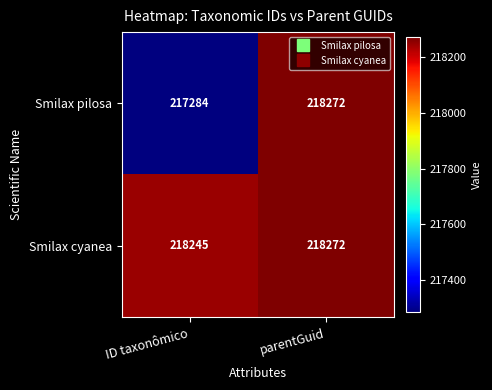

Which label corresponds to the largest value in the chart?

parentGuid